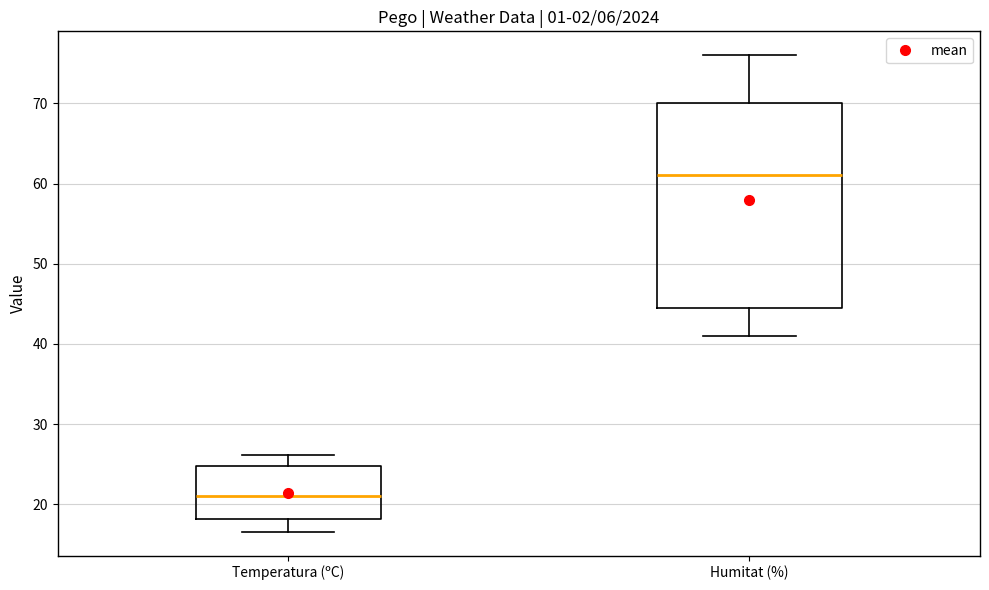

Where does the median line of the box for Temperatura (ºC) sit on the y-axis? The values are not printed on the chart, so give them approximately, as read against the axis.

21